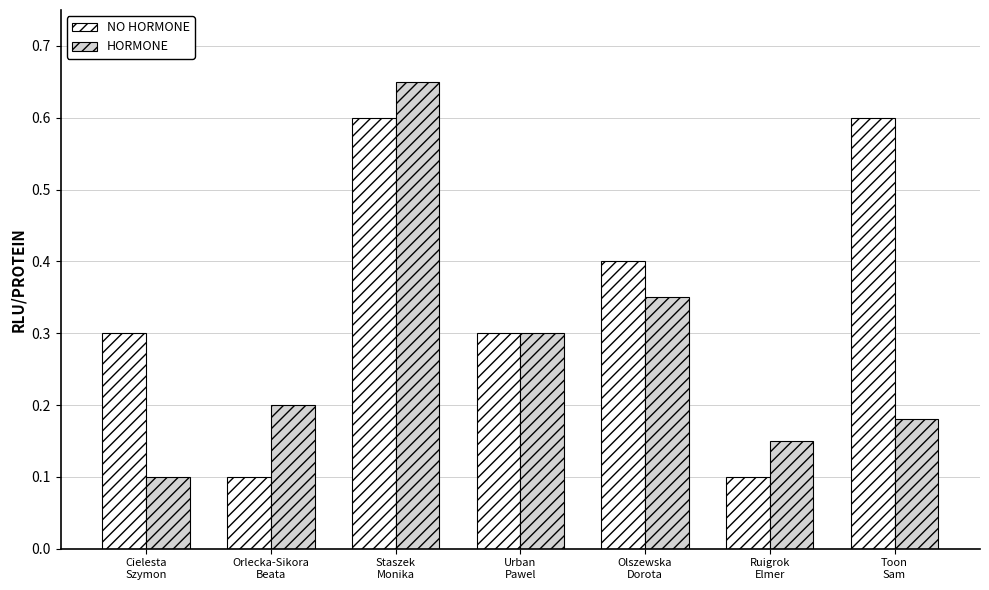

At how many categories does at least one series exceed 0?

7